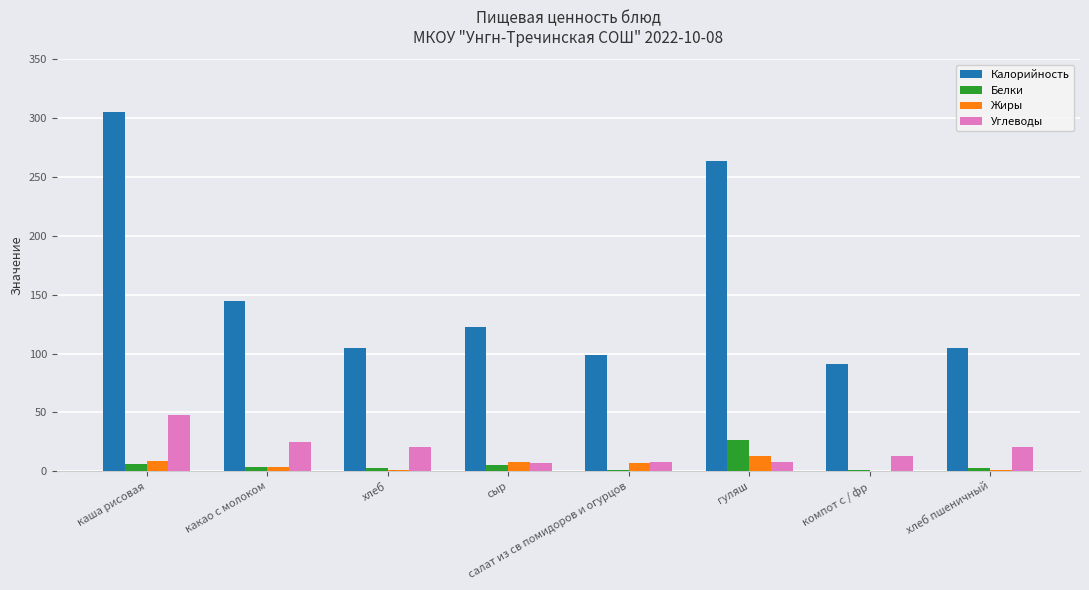

Between каша рисовая and хлеб пшеничный, which series saw the biggest shift?

Калорийность